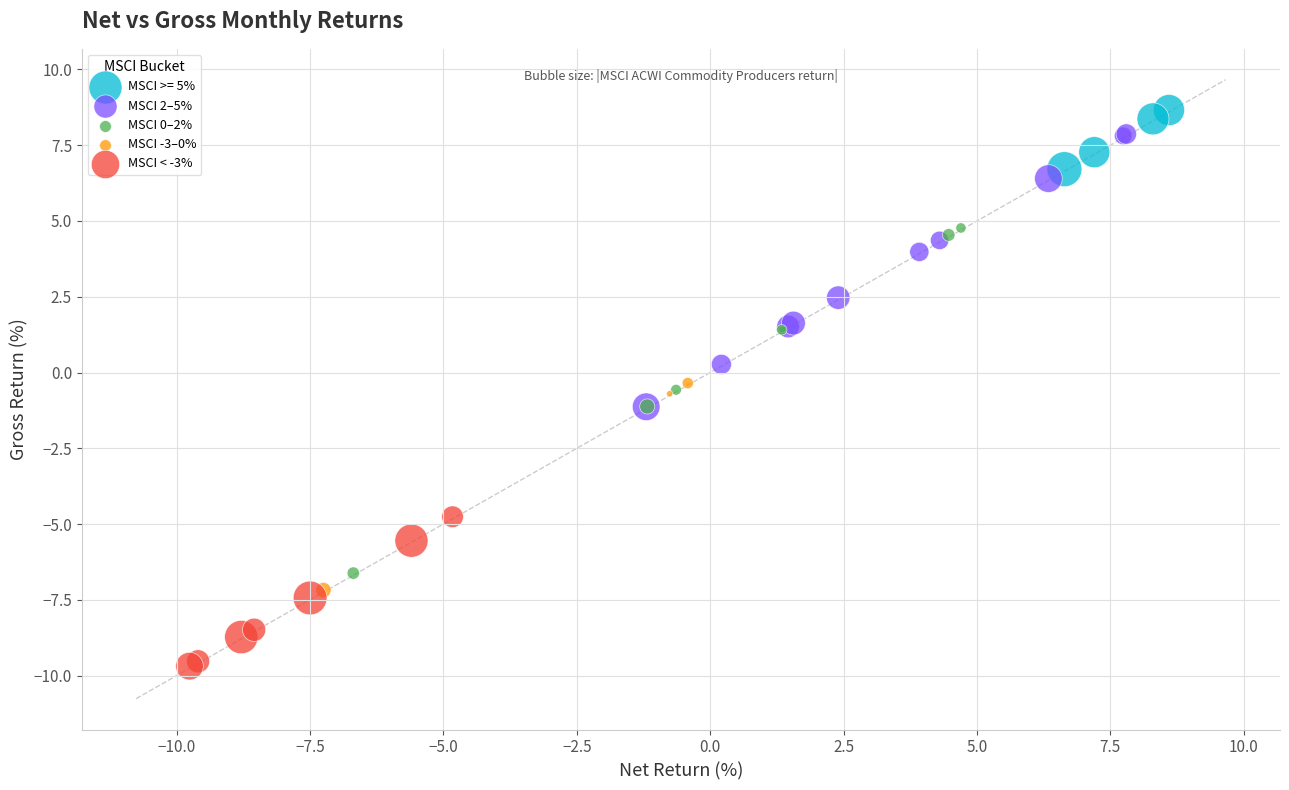

What are all the series names shown in the legend?

MSCI >= 5%, MSCI 2–5%, MSCI 0–2%, MSCI -3–0%, MSCI < -3%